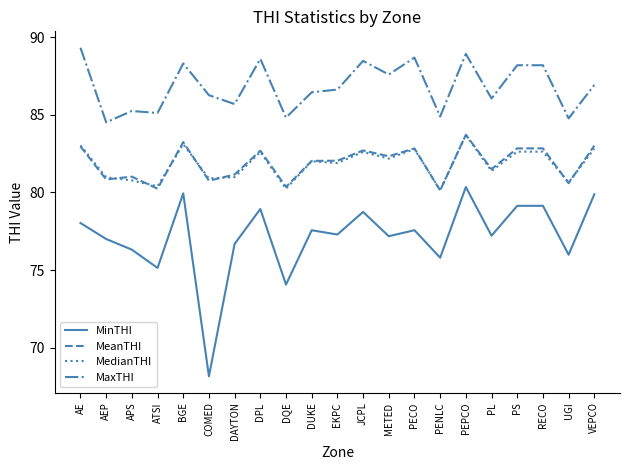

What position from the left is RECO?

19